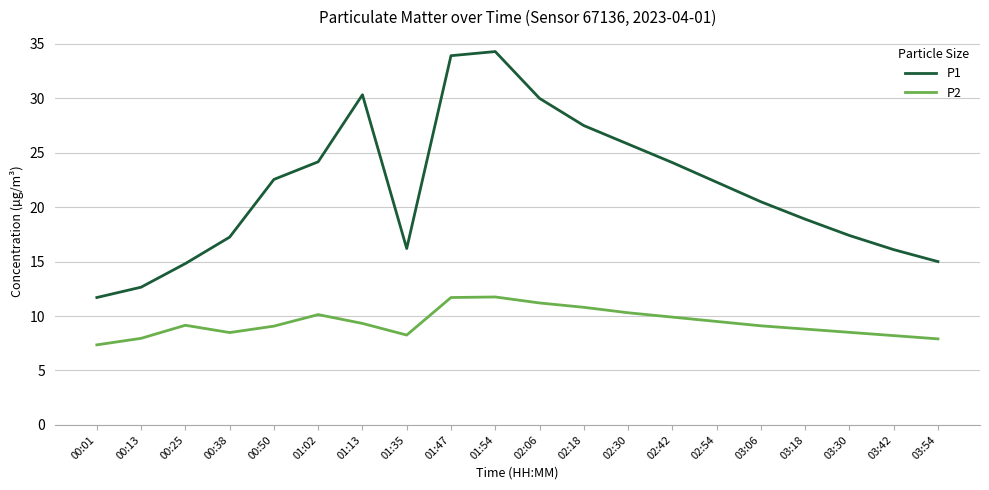

How many series are shown in this chart?

2